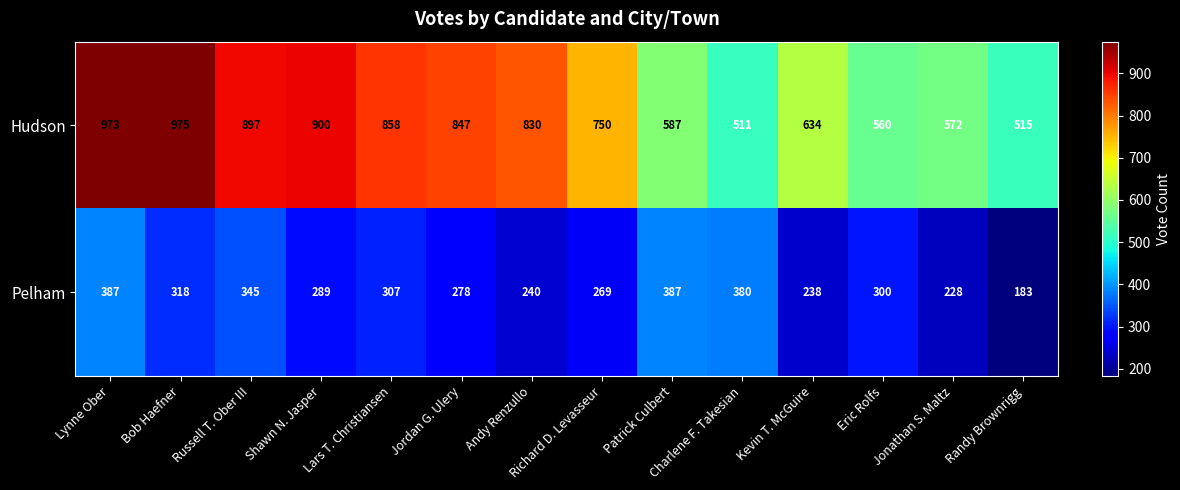

At which category is the sum across all series the highest?

Lynne Ober